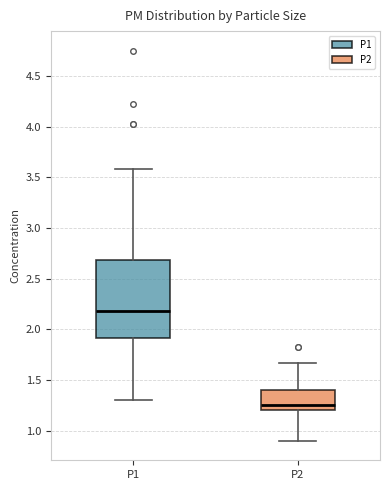

Where is the upper edge of the box for P1 on the y-axis? The values are not printed on the chart, so give them approximately, as read against the axis.

2.70